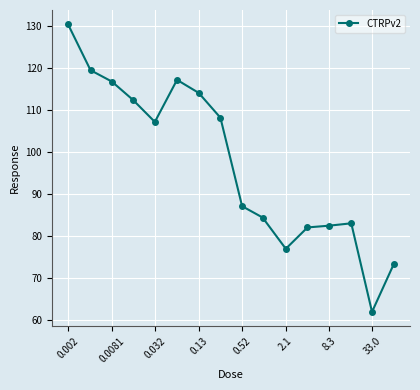

Count the number of categories in the chart.

16